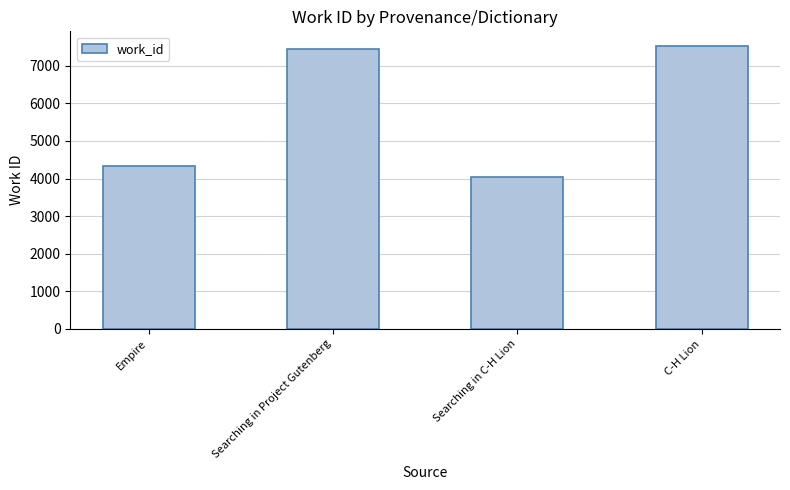

What is the greatest value displayed?

7539